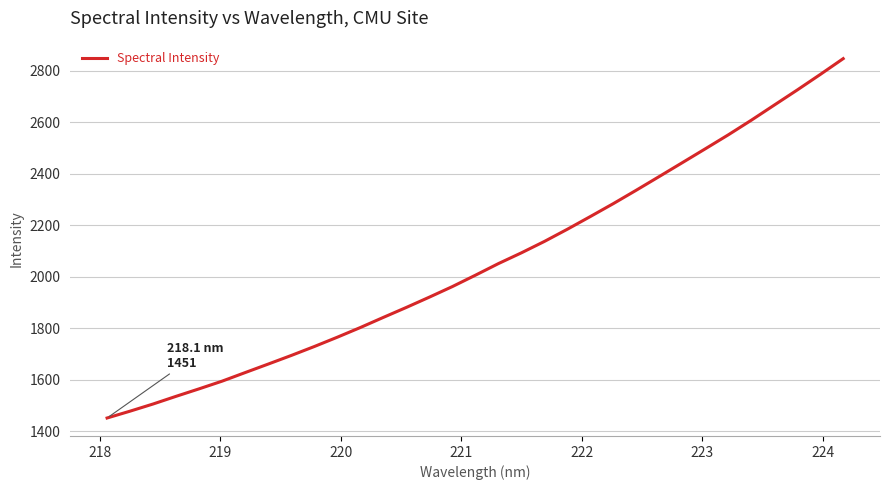

What is the maximum value shown in the chart?

2848.0